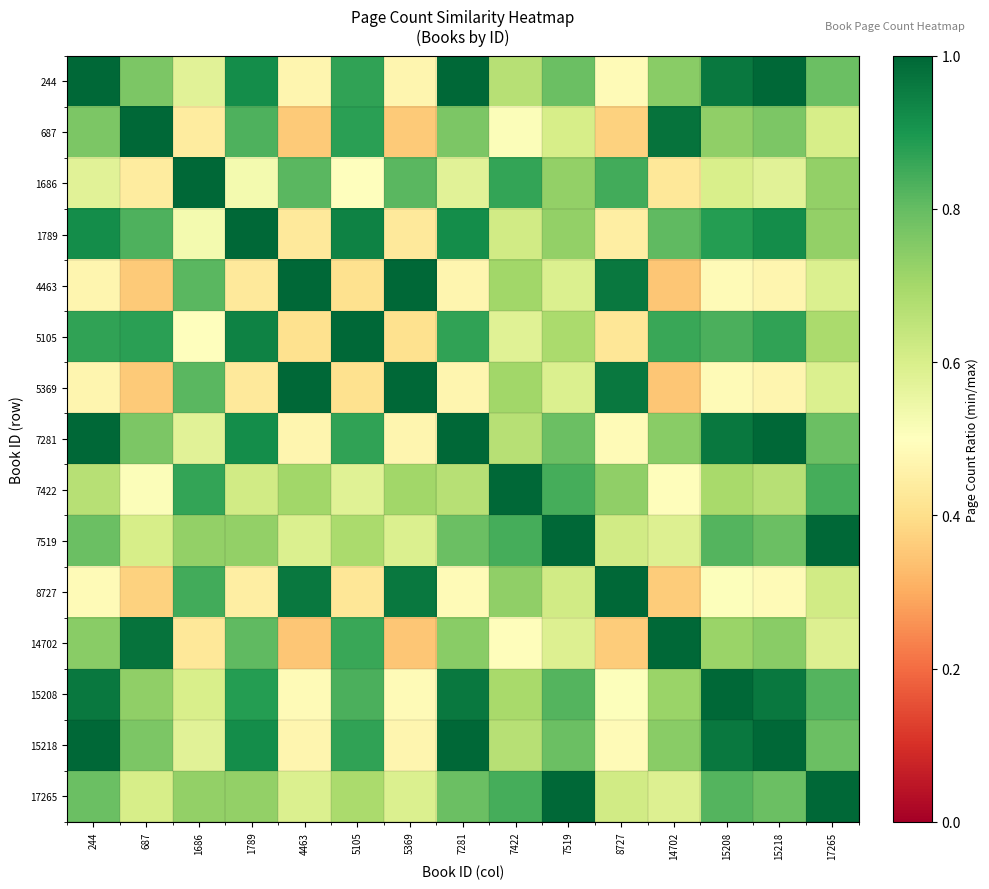

Between 8727 and 15208, which series saw the biggest shift?

8727